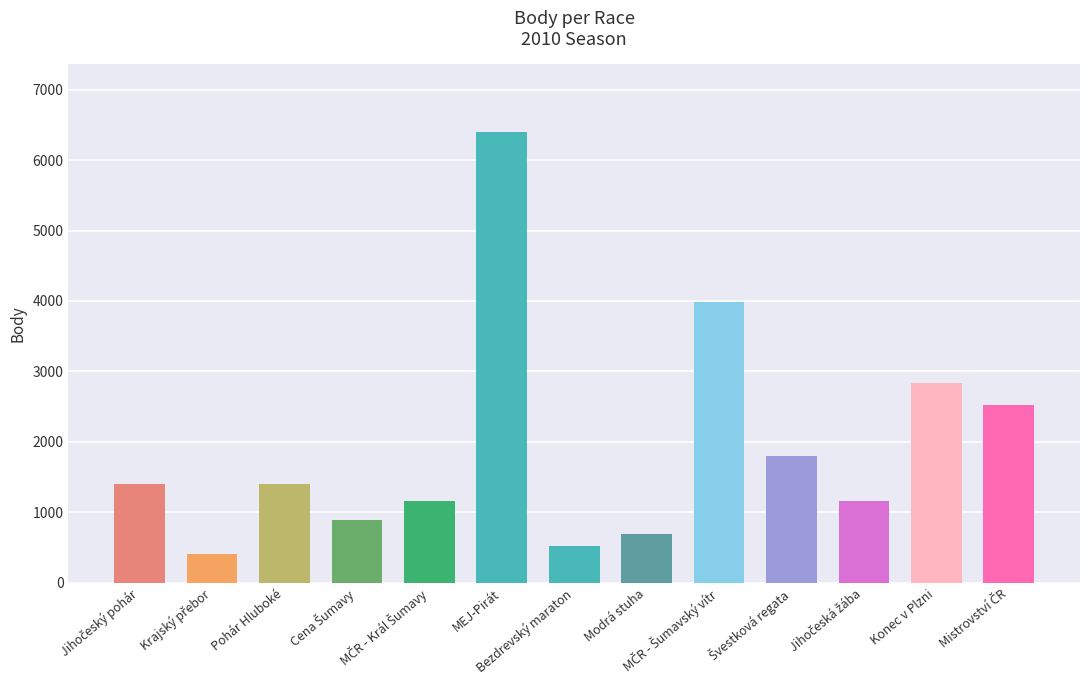

Are the bars grouped side by side (vs. stacked)?

No